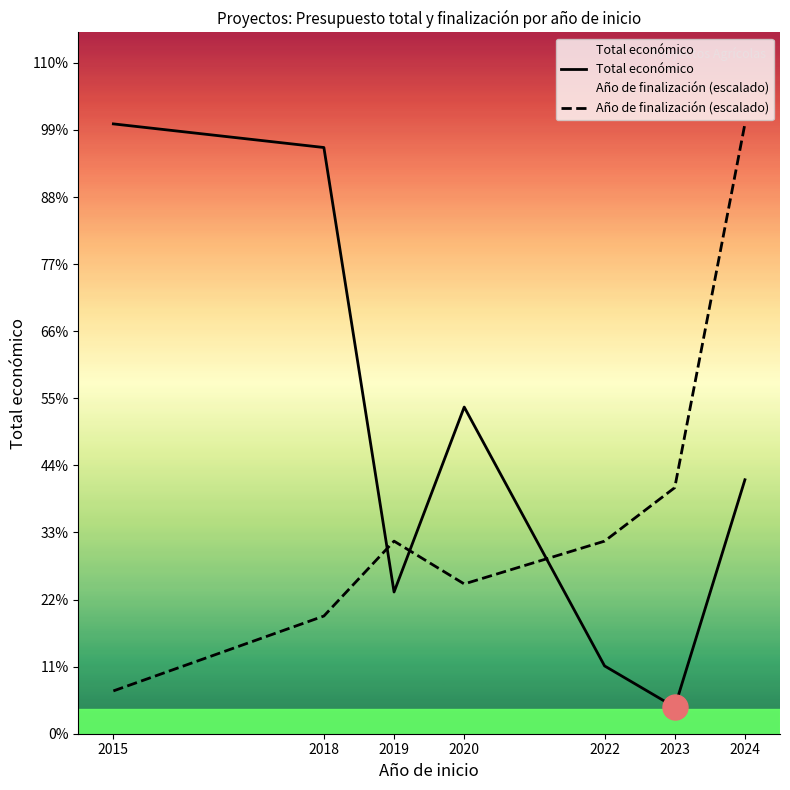

What is the value of the Total económico point at the 2nd from the left?

6584652.0